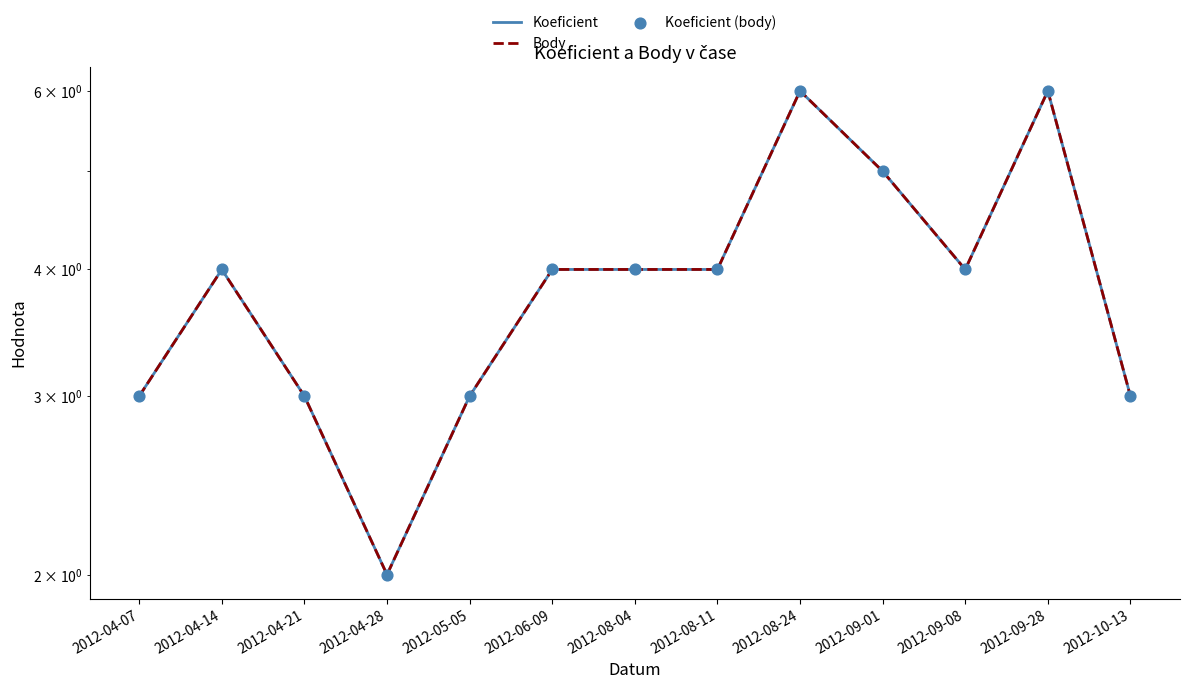

Which series has the largest Y range (max minus min)?

Koeficient